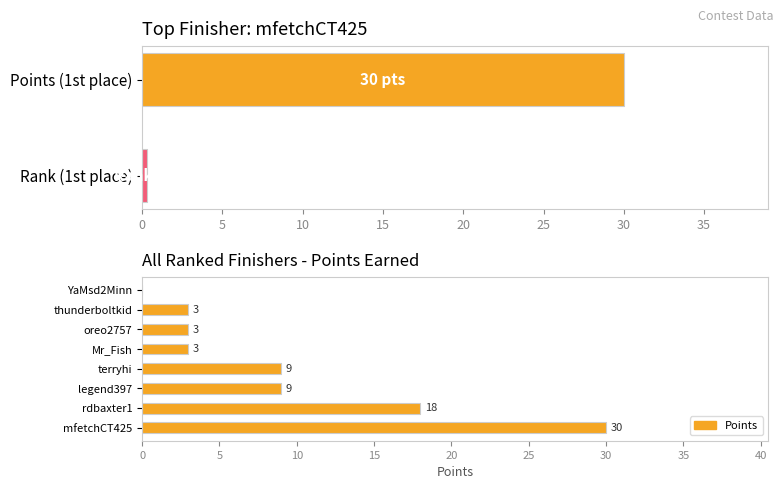

How many distinct data groups are displayed?

1